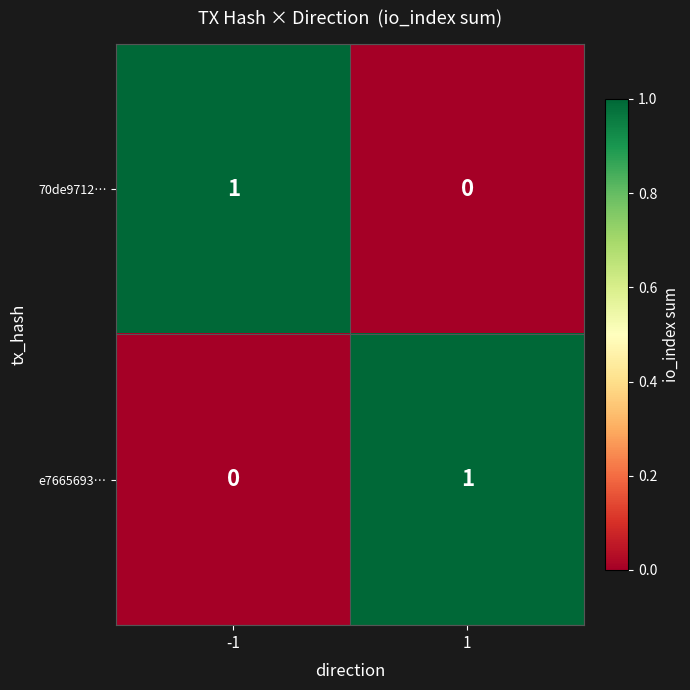

The e7665693… series shows 1 at -1. True or false?

False